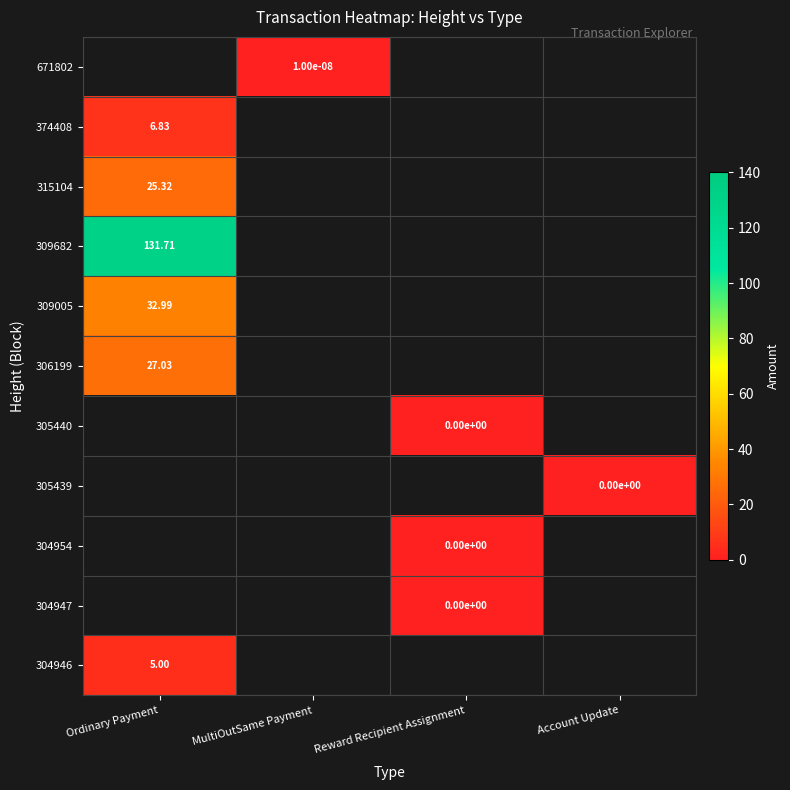

Which label corresponds to the largest value in the chart?

Ordinary Payment